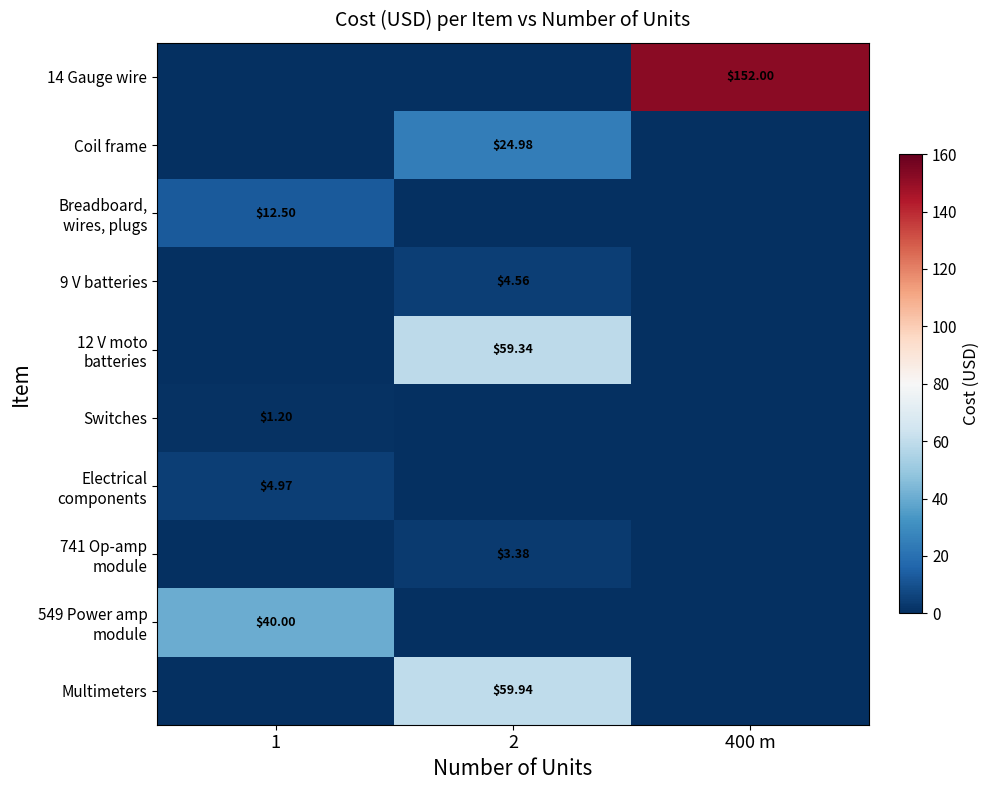

The Breadboard, wires, plugs series shows 0.0 at 2. True or false?

True